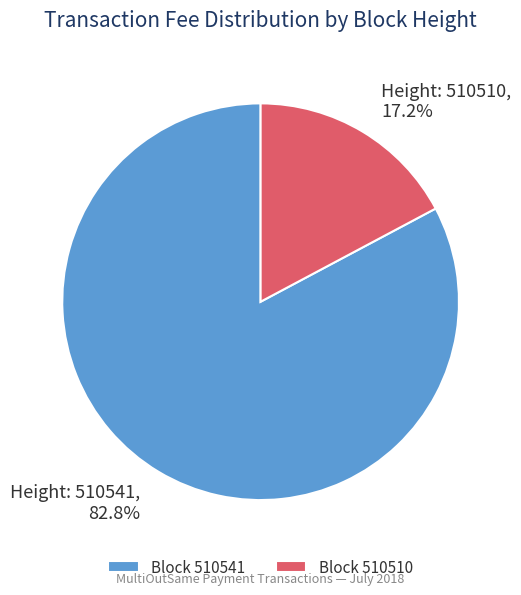

Do Block 510541 and Block 510510 together represent more than half of the pie?

Yes